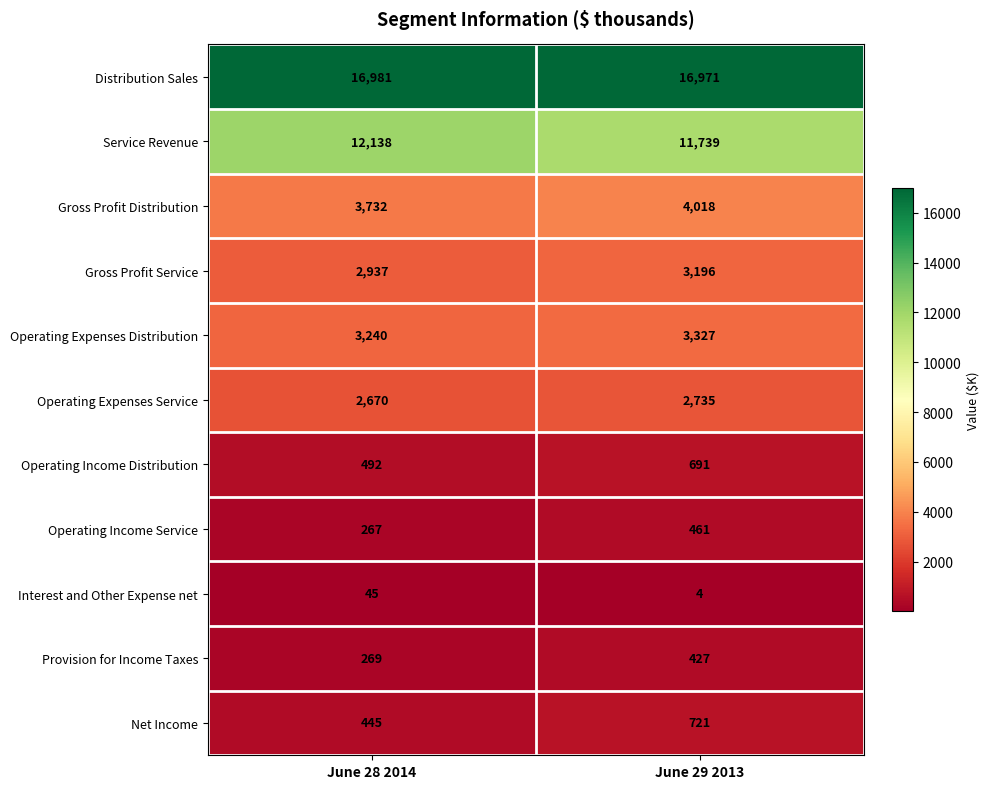

Reading left to right, transcribe all the data shown in this chart.

Distribution Sales: 16981	16971
Service Revenue: 12138	11739
Gross Profit Distribution: 3732	4018
Gross Profit Service: 2937	3196
Operating Expenses Distribution: 3240	3327
Operating Expenses Service: 2670	2735
Operating Income Distribution: 492	691
Operating Income Service: 267	461
Interest and Other Expense net: 45	4
Provision for Income Taxes: 269	427
Net Income: 445	721